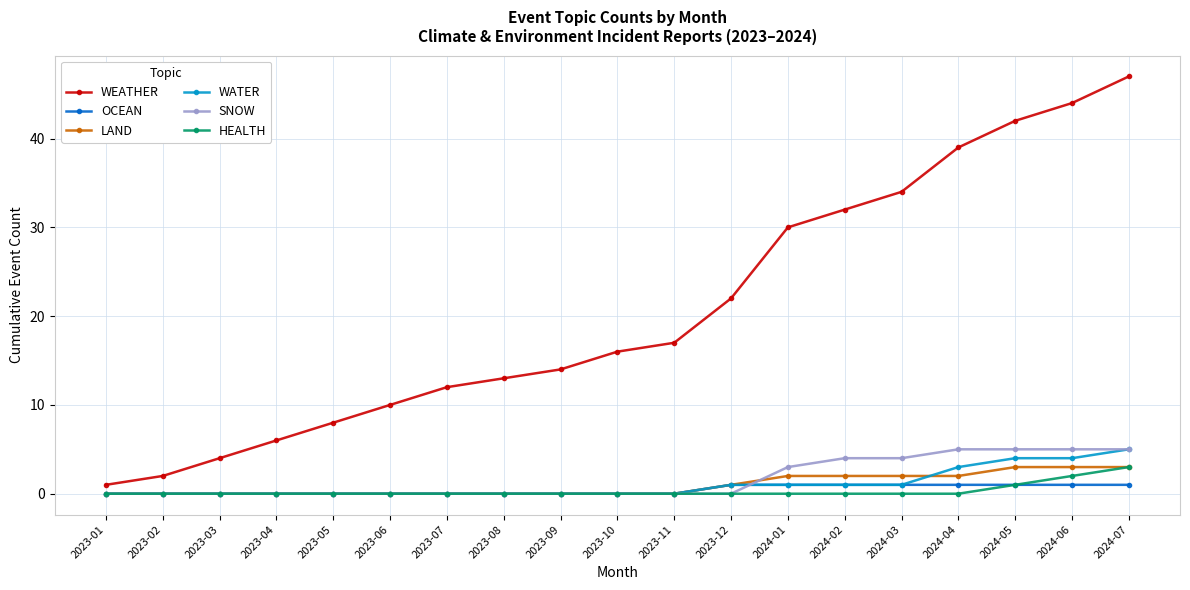

Reading left to right, transcribe all the data shown in this chart.

WEATHER: 2023-01=1	2023-02=2	2023-03=4	2023-04=6	2023-05=8	2023-06=10	2023-07=12	2023-08=13	2023-09=14	2023-10=16	2023-11=17	2023-12=22	2024-01=30	2024-02=32	2024-03=34	2024-04=39	2024-05=42	2024-06=44	2024-07=47
OCEAN: 2023-01=0	2023-02=0	2023-03=0	2023-04=0	2023-05=0	2023-06=0	2023-07=0	2023-08=0	2023-09=0	2023-10=0	2023-11=0	2023-12=1	2024-01=1	2024-02=1	2024-03=1	2024-04=1	2024-05=1	2024-06=1	2024-07=1
LAND: 2023-01=0	2023-02=0	2023-03=0	2023-04=0	2023-05=0	2023-06=0	2023-07=0	2023-08=0	2023-09=0	2023-10=0	2023-11=0	2023-12=1	2024-01=2	2024-02=2	2024-03=2	2024-04=2	2024-05=3	2024-06=3	2024-07=3
WATER: 2023-01=0	2023-02=0	2023-03=0	2023-04=0	2023-05=0	2023-06=0	2023-07=0	2023-08=0	2023-09=0	2023-10=0	2023-11=0	2023-12=1	2024-01=1	2024-02=1	2024-03=1	2024-04=3	2024-05=4	2024-06=4	2024-07=5
SNOW: 2023-01=0	2023-02=0	2023-03=0	2023-04=0	2023-05=0	2023-06=0	2023-07=0	2023-08=0	2023-09=0	2023-10=0	2023-11=0	2023-12=0	2024-01=3	2024-02=4	2024-03=4	2024-04=5	2024-05=5	2024-06=5	2024-07=5
HEALTH: 2023-01=0	2023-02=0	2023-03=0	2023-04=0	2023-05=0	2023-06=0	2023-07=0	2023-08=0	2023-09=0	2023-10=0	2023-11=0	2023-12=0	2024-01=0	2024-02=0	2024-03=0	2024-04=0	2024-05=1	2024-06=2	2024-07=3